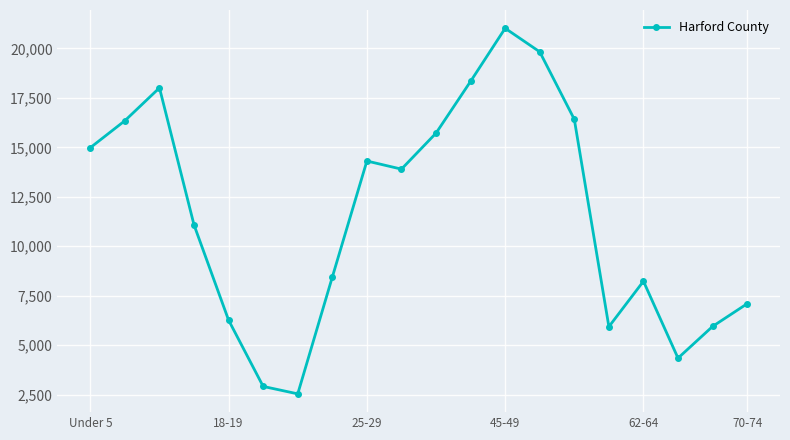

How many interior local peaks (higher than both neighbors) does the data have?

4